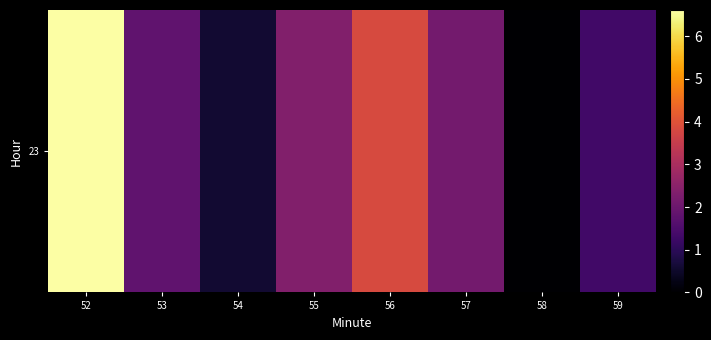

What is the ratio of the value at 55 to the value at 59?

1.8